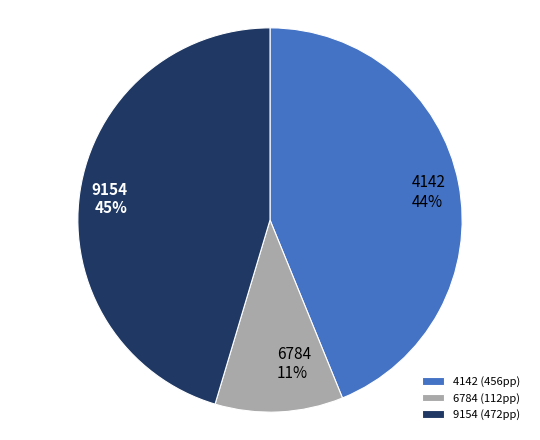

Between 6784 and 4142, which is larger?

4142